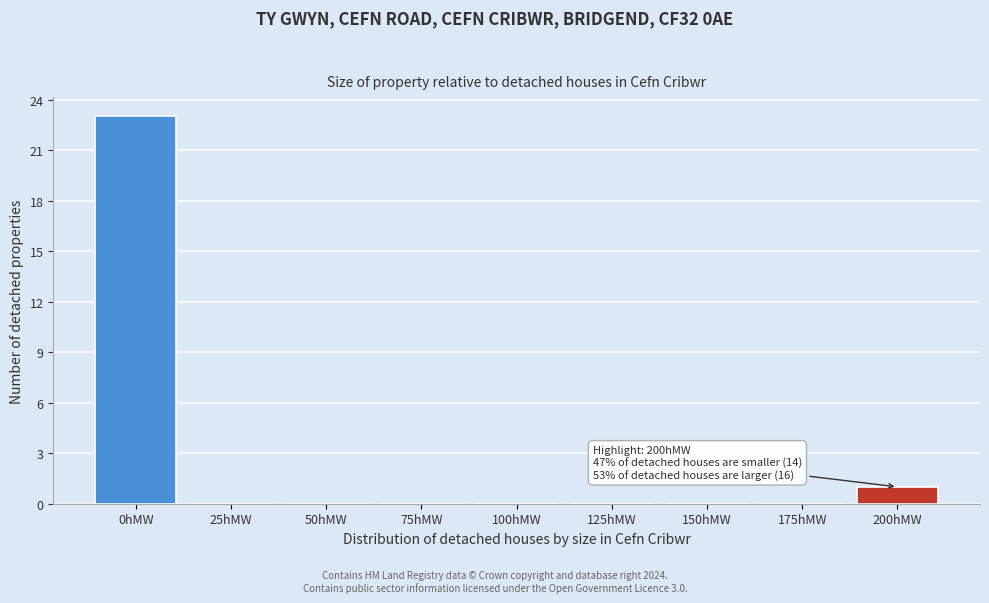

Reading left to right, list all the values displayed in this chart.

0hMW=23	25hMW=0	50hMW=0	75hMW=0	100hMW=0	125hMW=0	150hMW=0	175hMW=0	200hMW=1